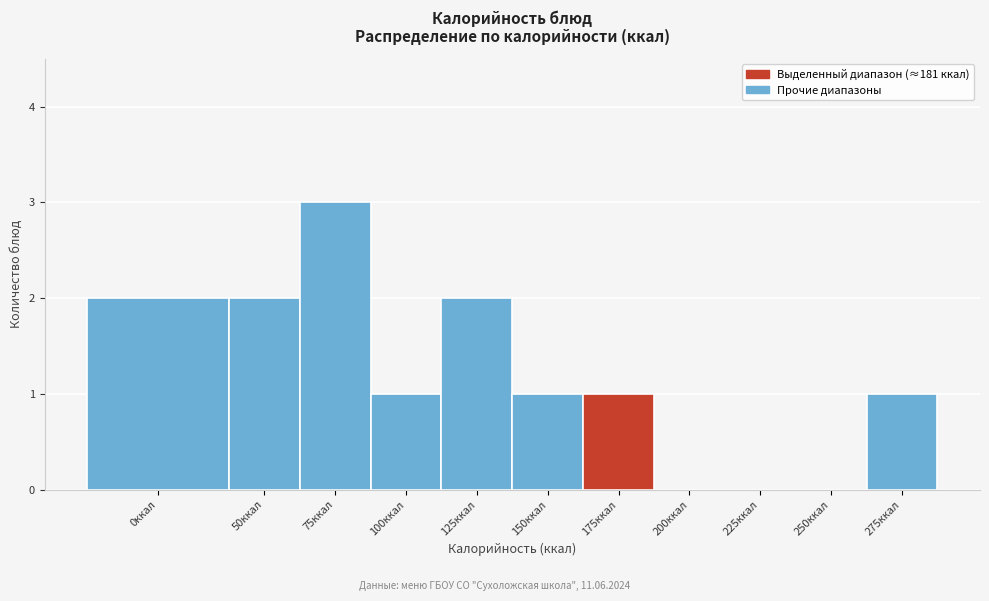

Reading left to right, transcribe all the data shown in this chart.

0ккал=2	50ккал=2	75ккал=3	100ккал=1	125ккал=2	150ккал=1	175ккал=1	200ккал=0	225ккал=0	250ккал=0	275ккал=1